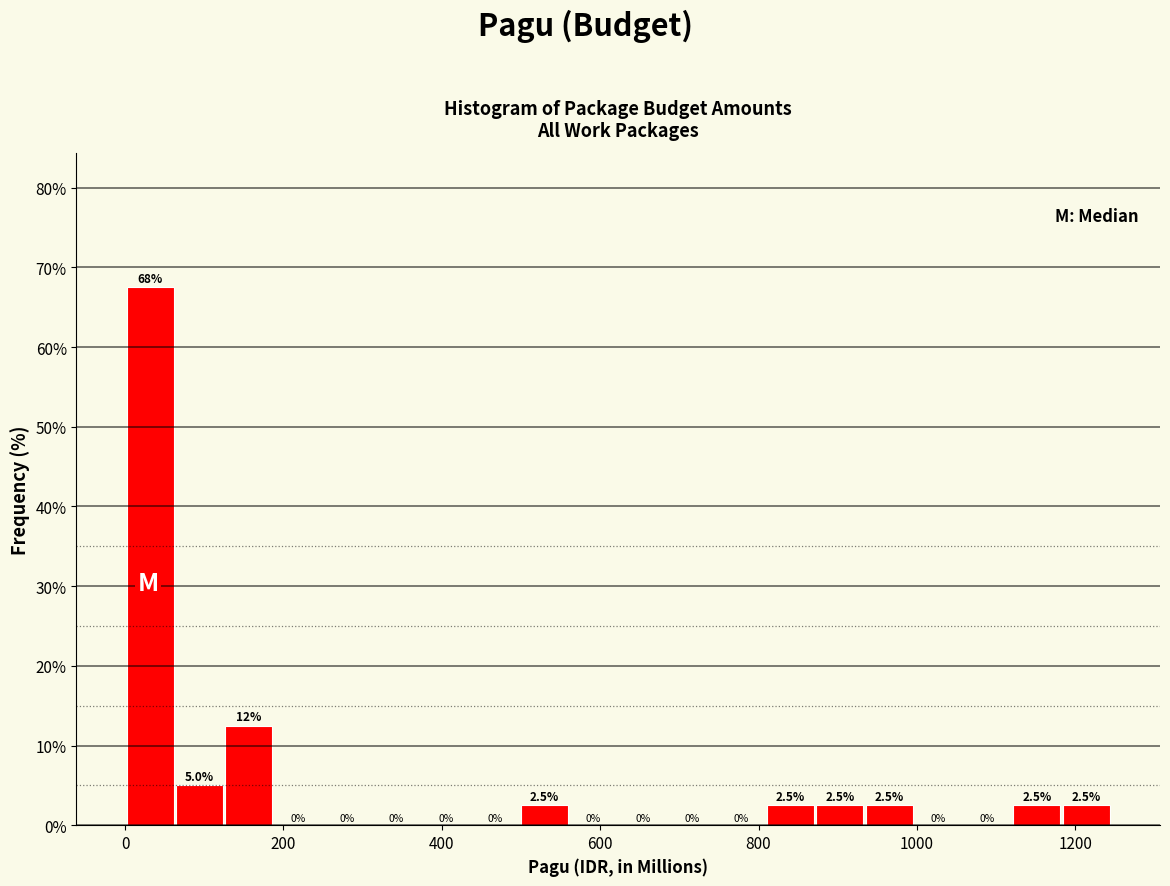

Around what value on the x-axis is the tallest bar? Give the approximate position of its centre, as read against the axis.

40